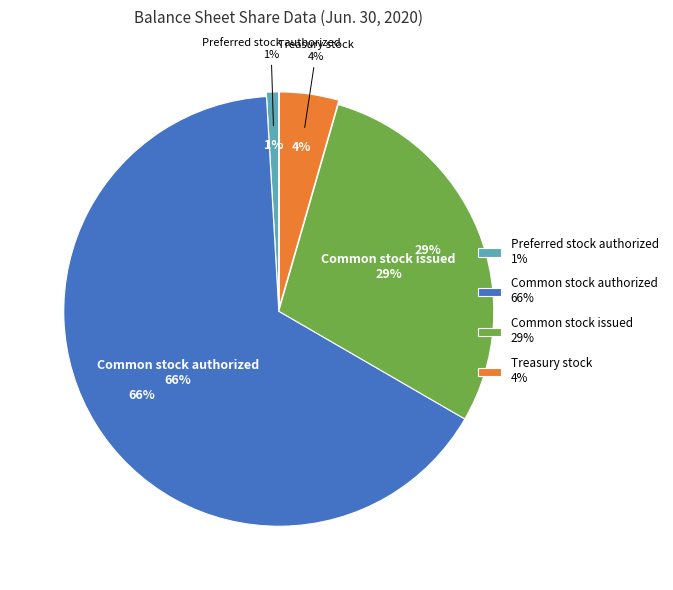

To the nearest percent, what is the difference between the Common stock authorized and Common stock issued slice percentages?

37%